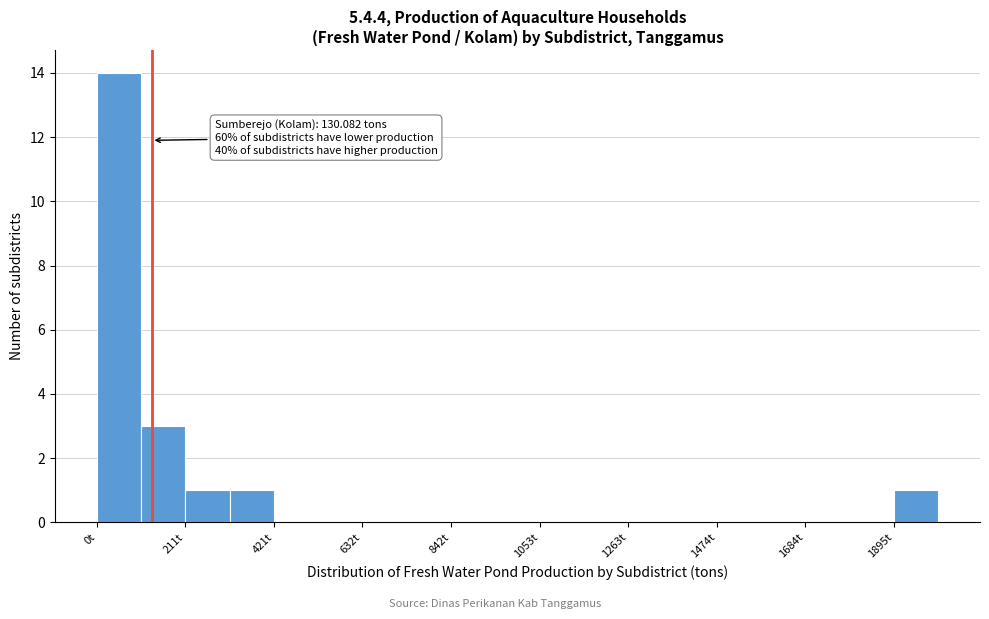

Read against the x-axis, roughly where is the centre of the tallest bar?

50